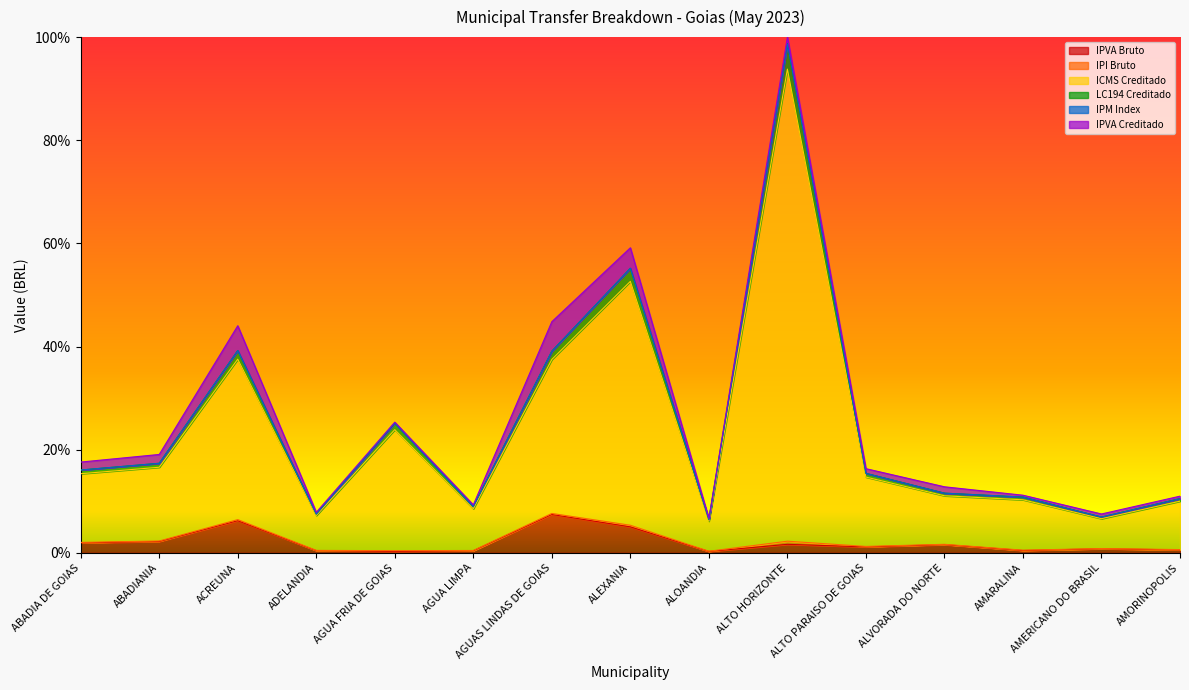

What is the difference between the highest and lowest values at ADELANDIA?

0.1